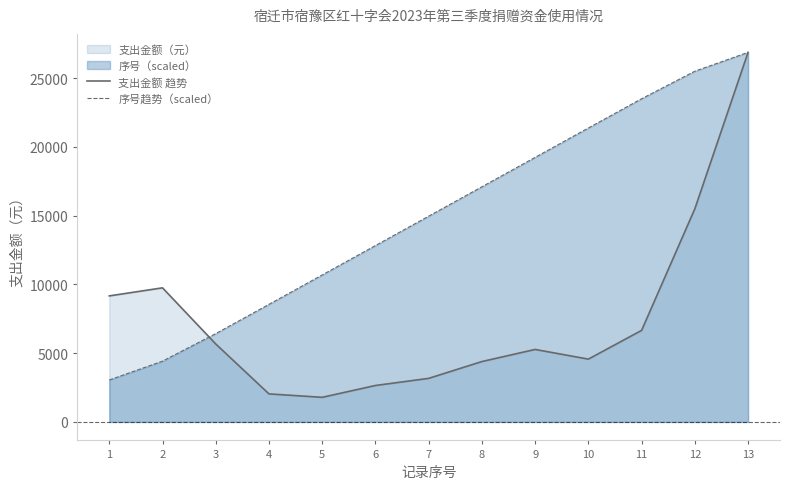

Reading right to left, what are all the values shown in this chart?

支出金额 趋势: 13=26868.9	12=15494.5	11=6657.4	10=4567.4	9=5271.2	8=4391.0	7=3168.2	6=2650.2	5=1790.3	4=2038.8	3=5667.7	2=9749.8	1=9163.5
序号趋势（scaled）: 13=26868.9	12=25499.2	11=23497.1	10=21370.1	9=19233.3	8=17096.3	7=14959.3	6=12822.2	5=10685.2	4=8548.4	3=6421.4	2=4419.3	1=3049.6